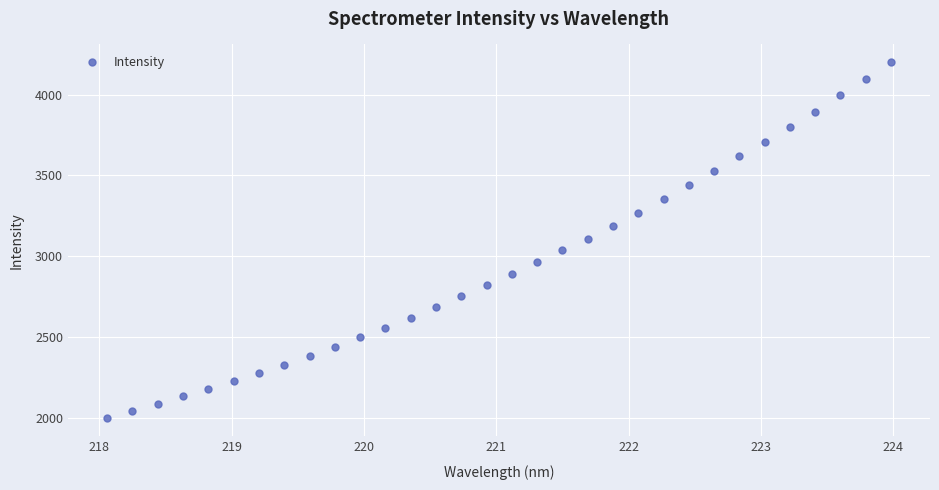

What is the range of Y values (max minus min)?

2206.0